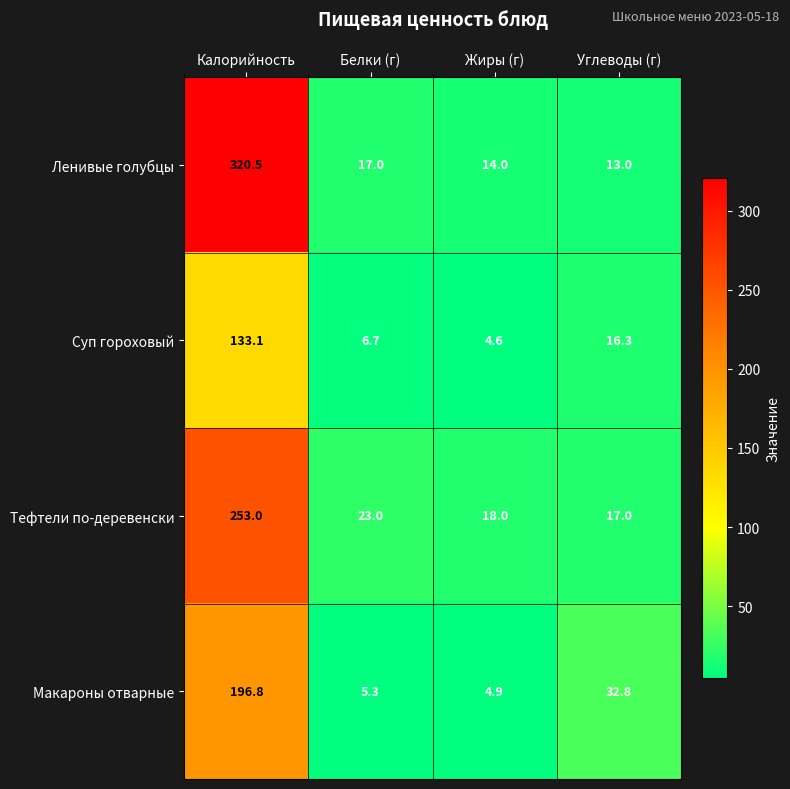

What is the minimum value shown in the chart?

4.6